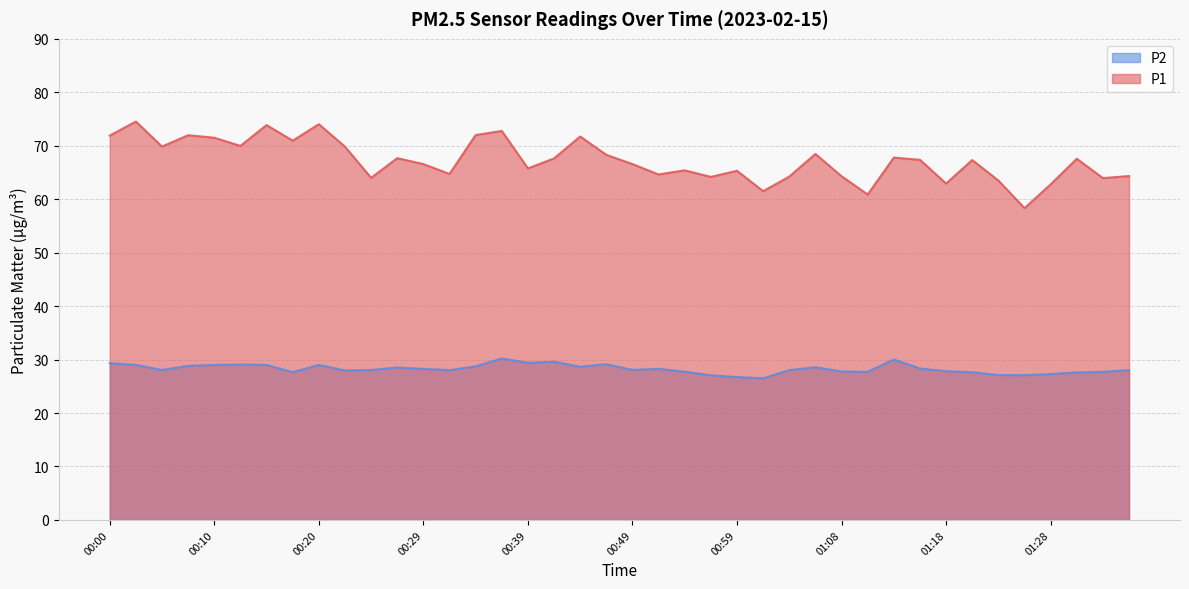

The value of P2 at 01:08 is 13.4. True or false?

False